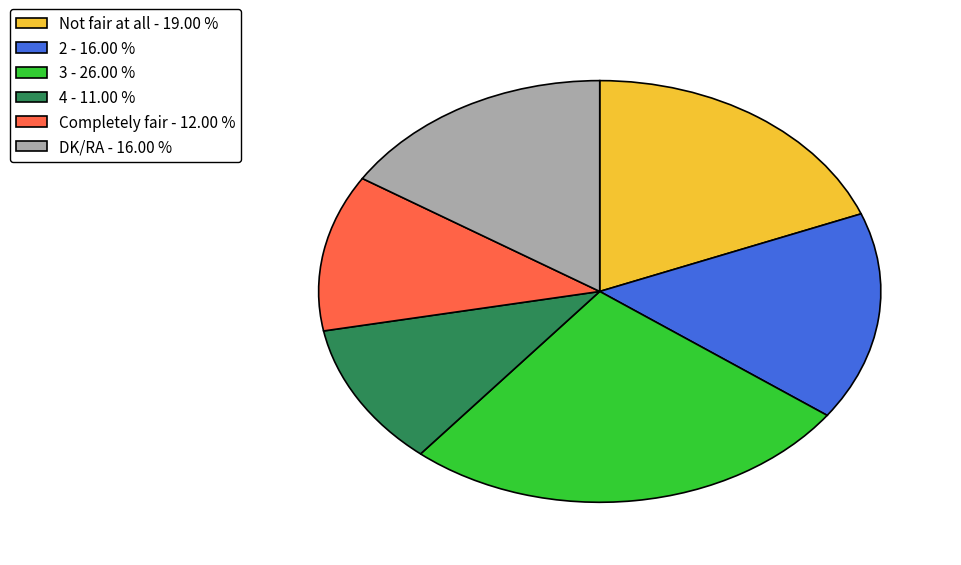

What is the ratio of the value at Not fair at all to the value at Completely fair?

1.6